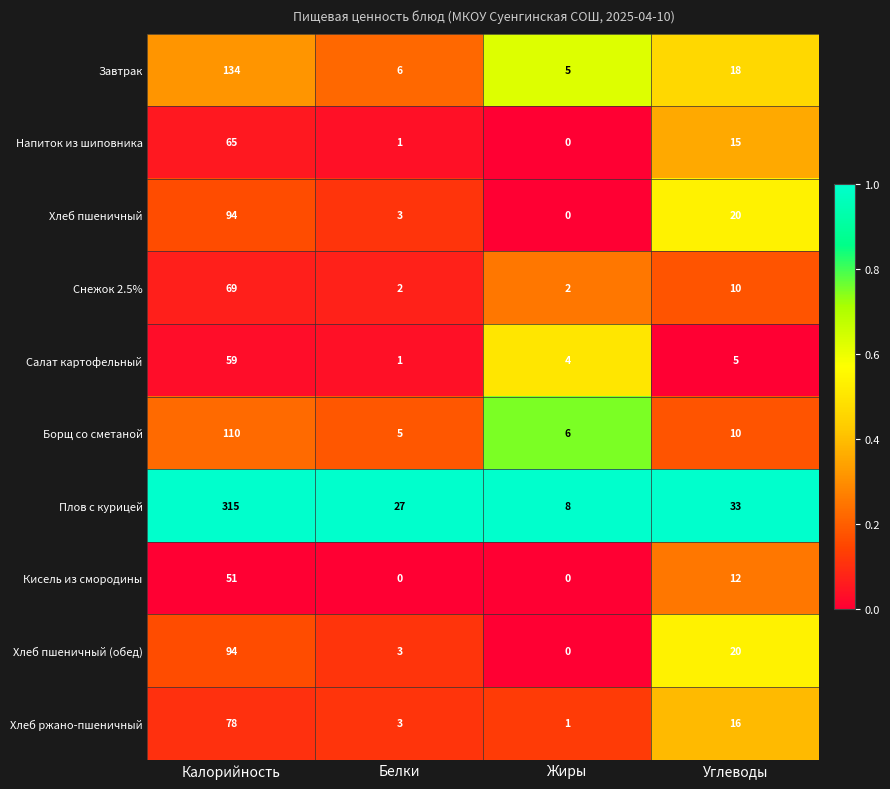

What is the difference between the Хлеб пшеничный values at Углеводы and Калорийность?

74